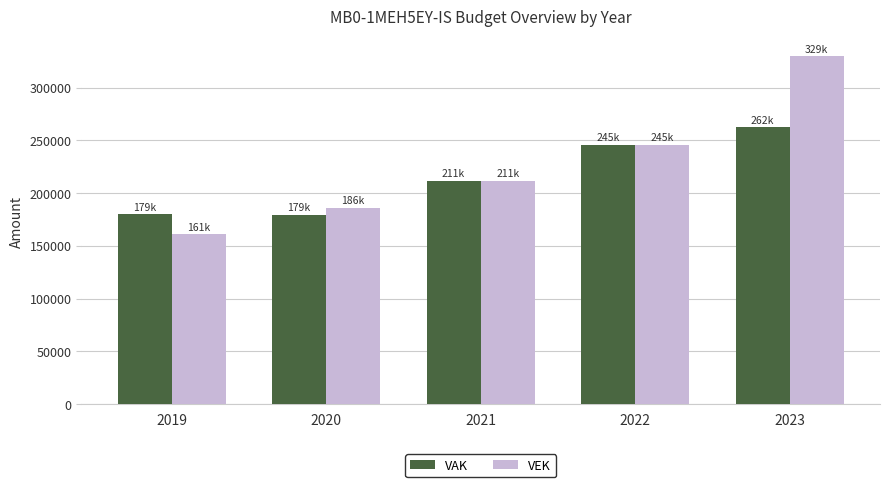

Count the number of categories in the chart.

5